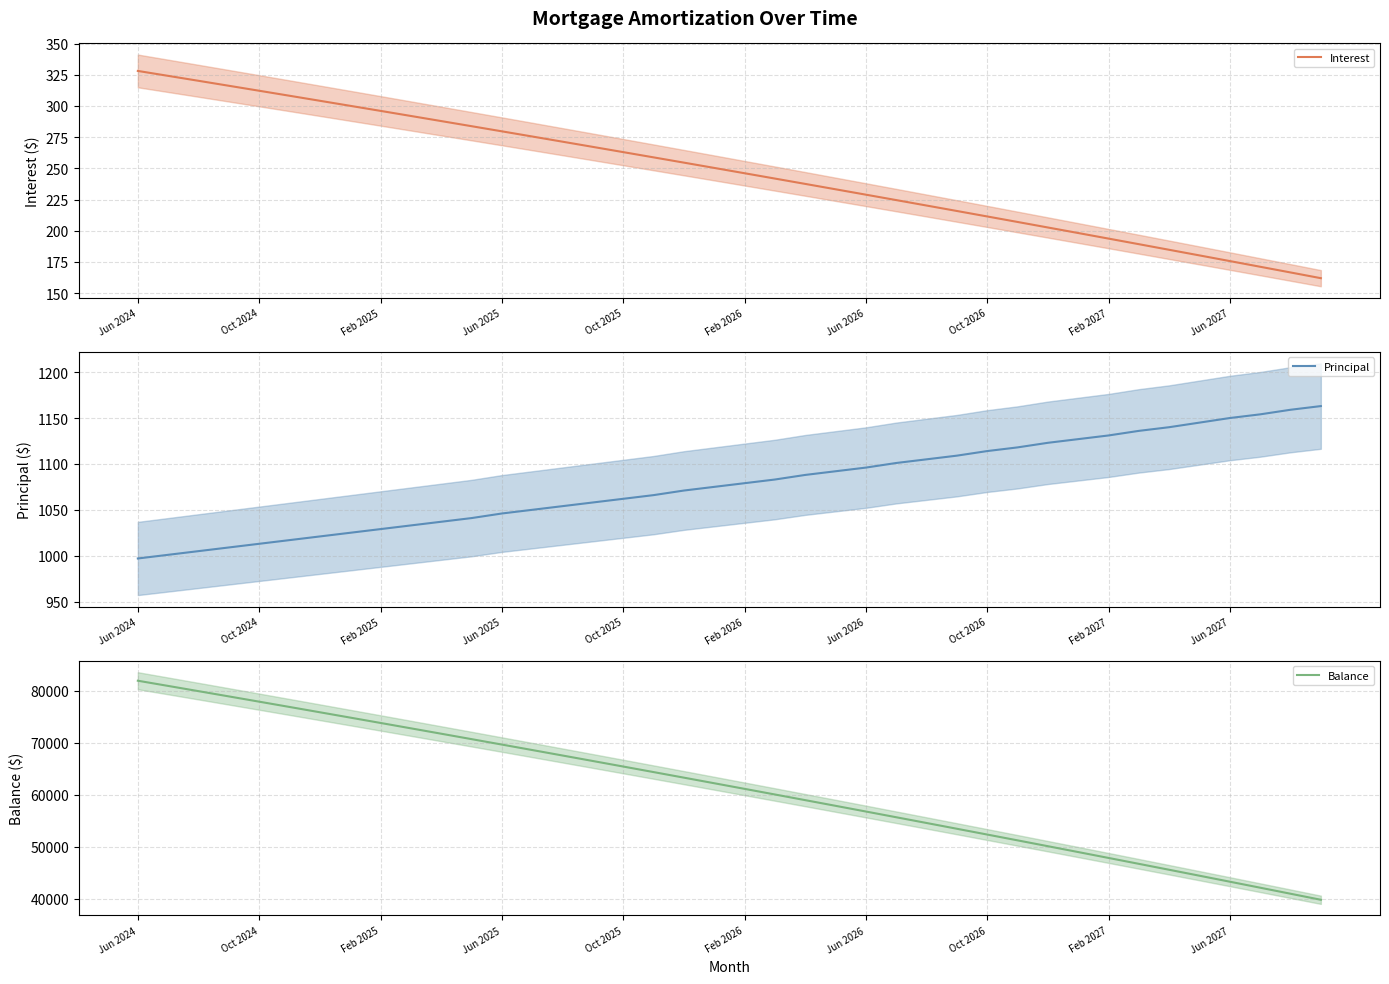

What is the maximum value for Principal?

1163